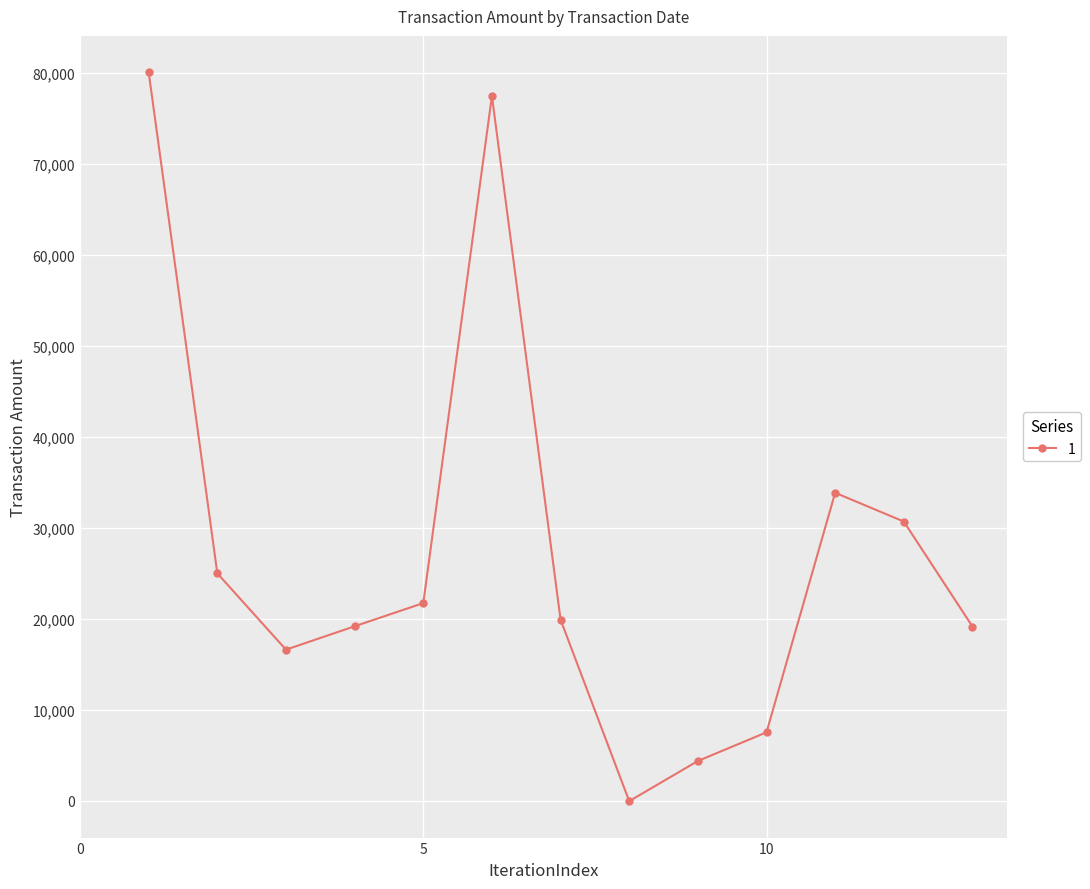

What is the value of the 3rd point from the left?

16597.2